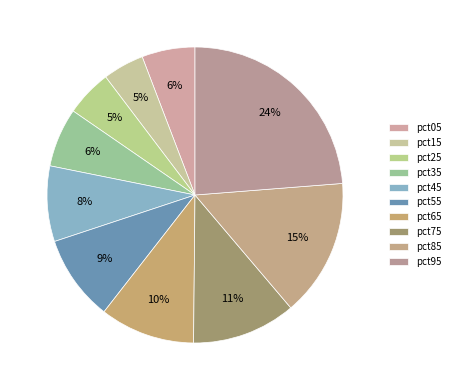

To the nearest percent, what is the difference between the pct65 and pct35 slice percentages?

4%